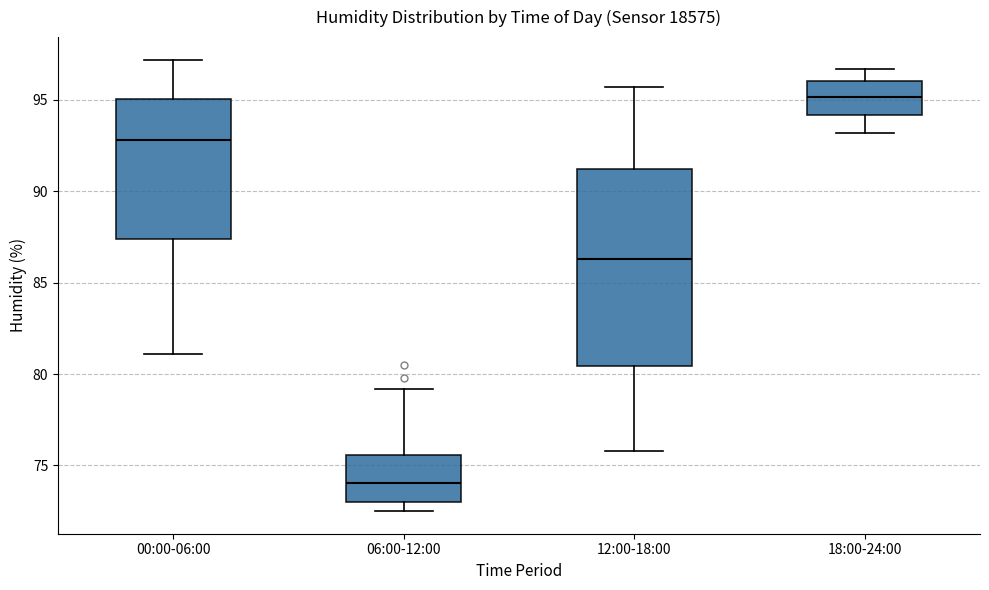

Where is the lower edge of the box for 12:00-18:00 on the y-axis? The values are not printed on the chart, so give them approximately, as read against the axis.

80.5